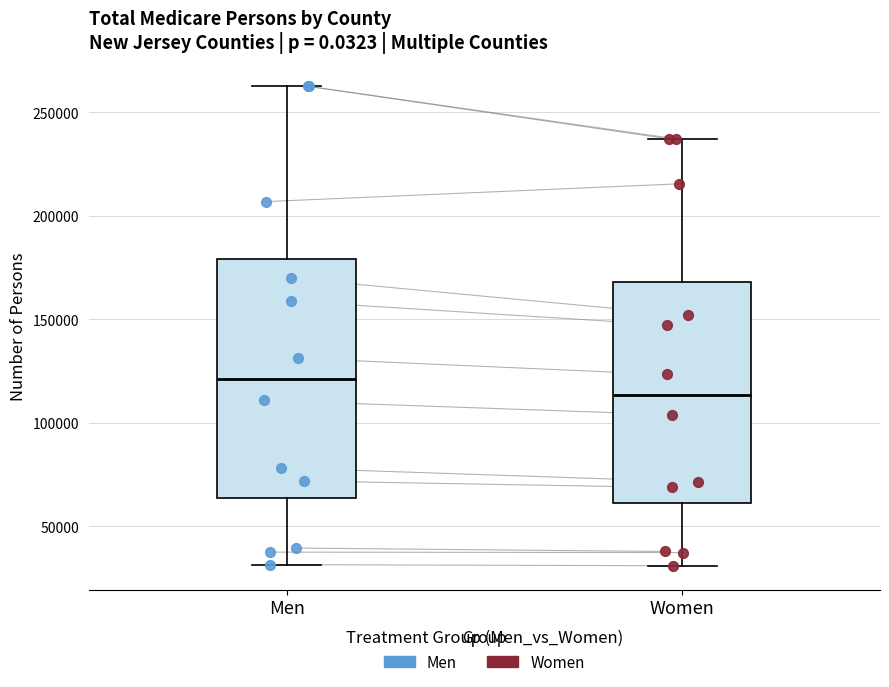

Reading left to right, transcribe this box plot: for each box, give where its median line is, the range the box spans, and where its two whiskers end, as read against the y-axis. The values are not printed on the chart, so give them approximately, as read against the axis.

Men: median 120000, box 65000 to 180000, whiskers 30000 to 265000
Women: median 115000, box 60000 to 170000, whiskers 30000 to 235000